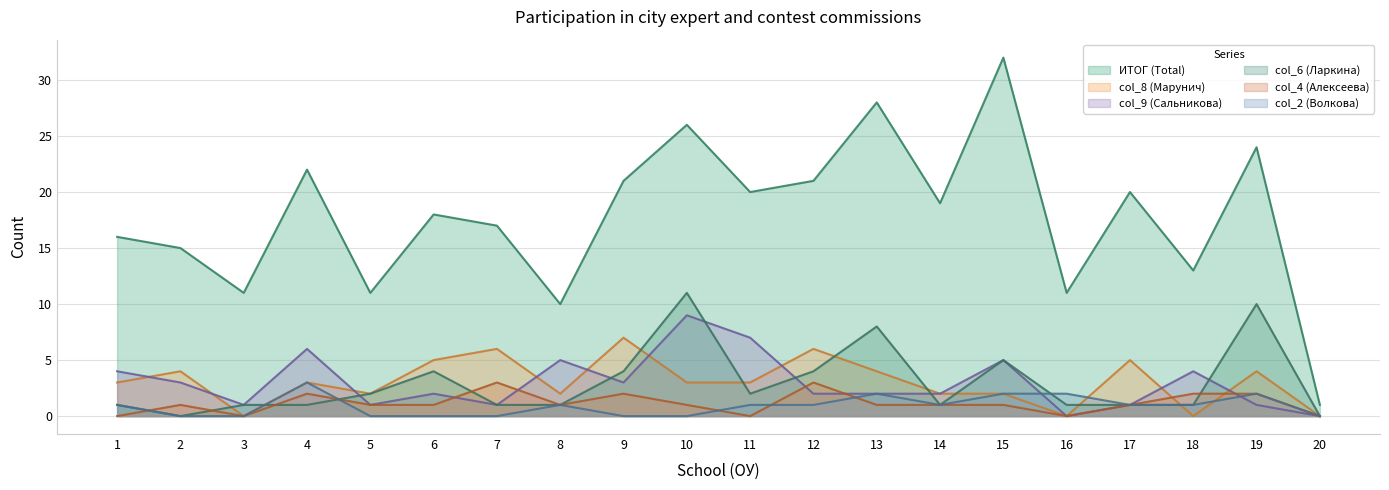

Which series has the widest spread of values?

ИТОГ (Total)